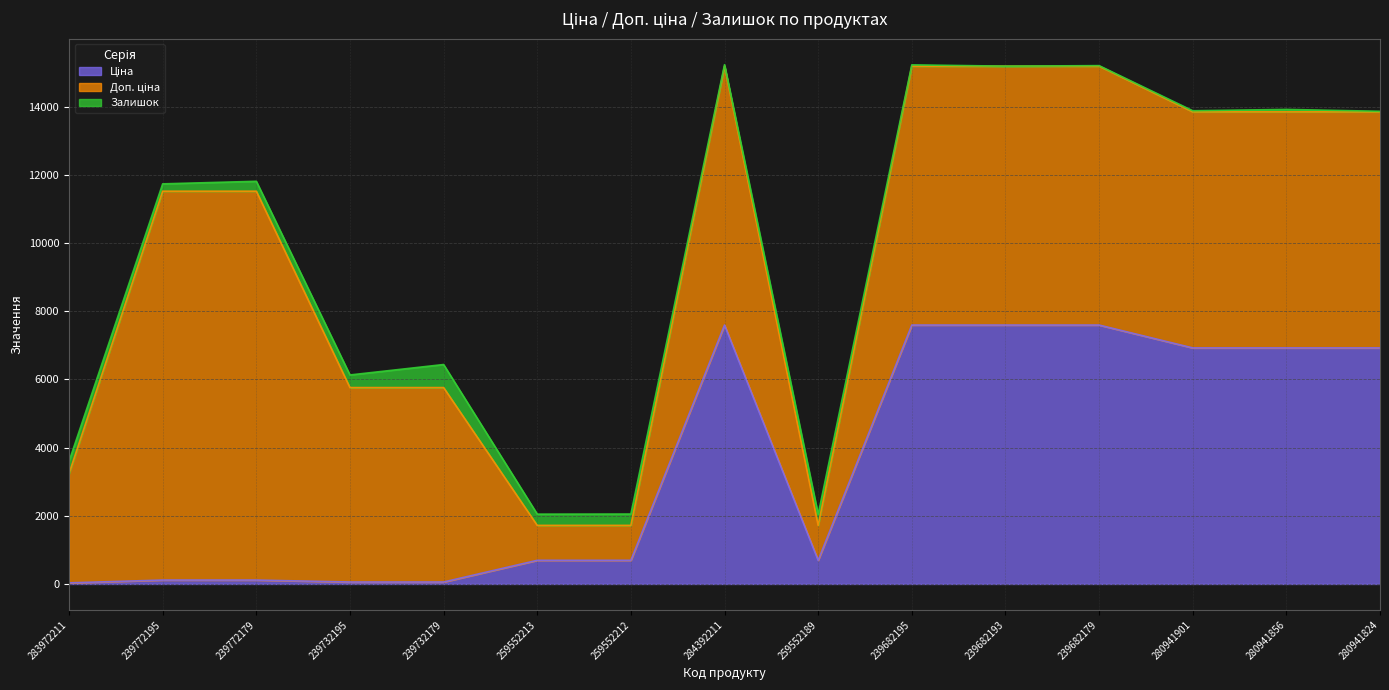

Rank the categories by Ціна value from highest to lowest.

284392211, 239682195, 239682193, 239682179, 280941901, 280941856, 280941824, 259552213, 259552212, 259552189, 239772195, 239772179, 239732195, 239732179, 283972211